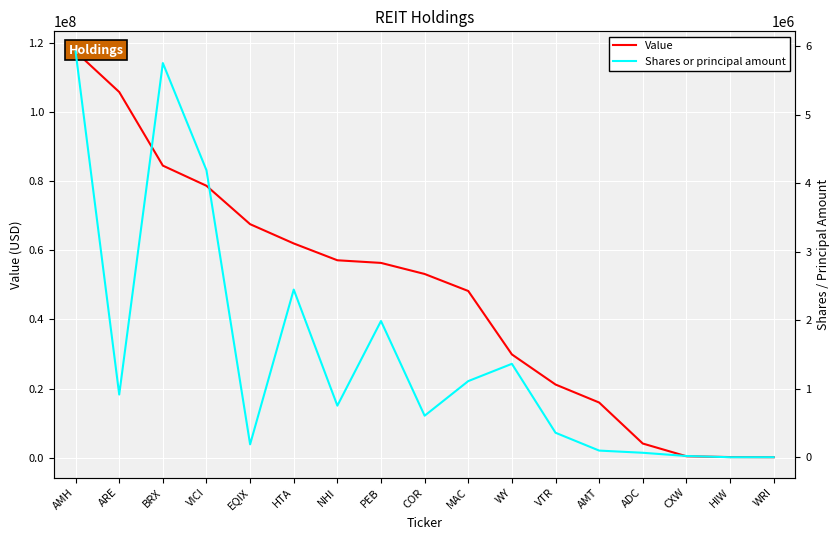

What is the sum of all Value values?

802734000